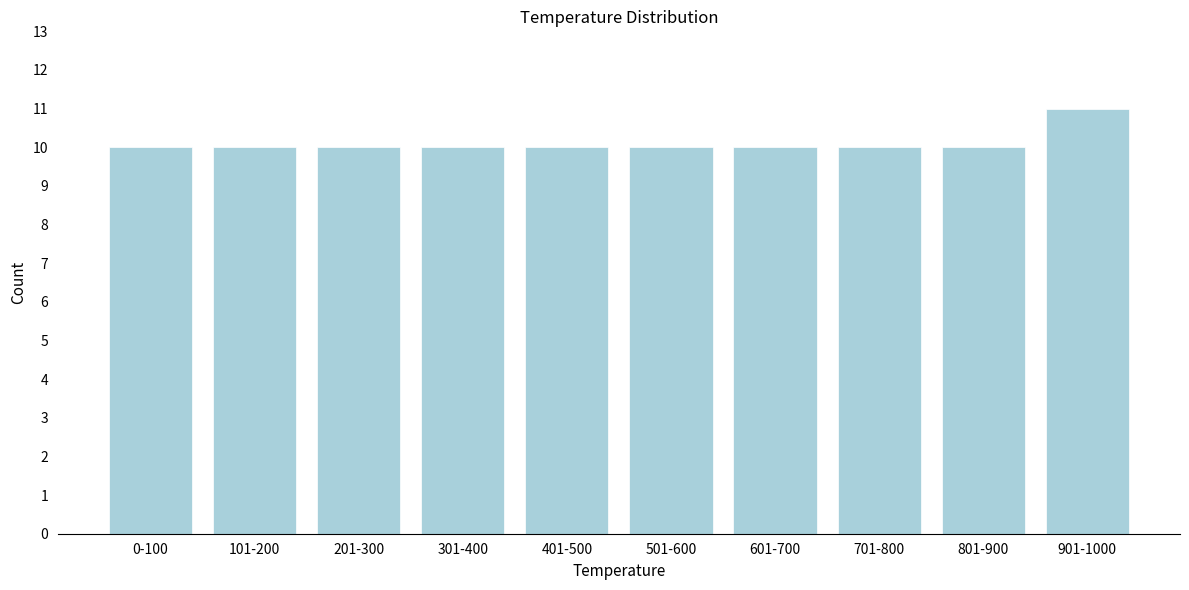

Reading left to right, extract all data points from this chart.

0-100=10	101-200=10	201-300=10	301-400=10	401-500=10	501-600=10	601-700=10	701-800=10	801-900=10	901-1000=11